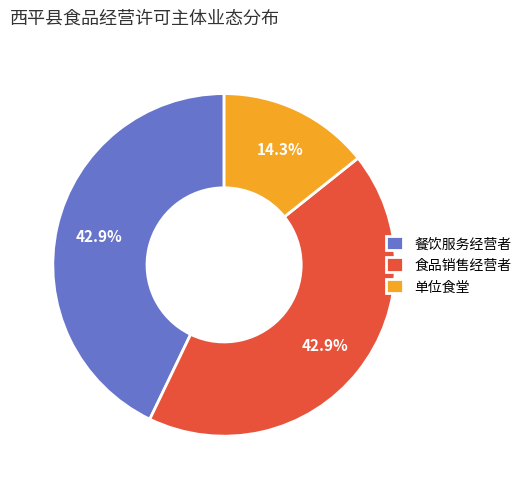

To the nearest percent, what percentage of the pie is 餐饮服务经营者?

43%